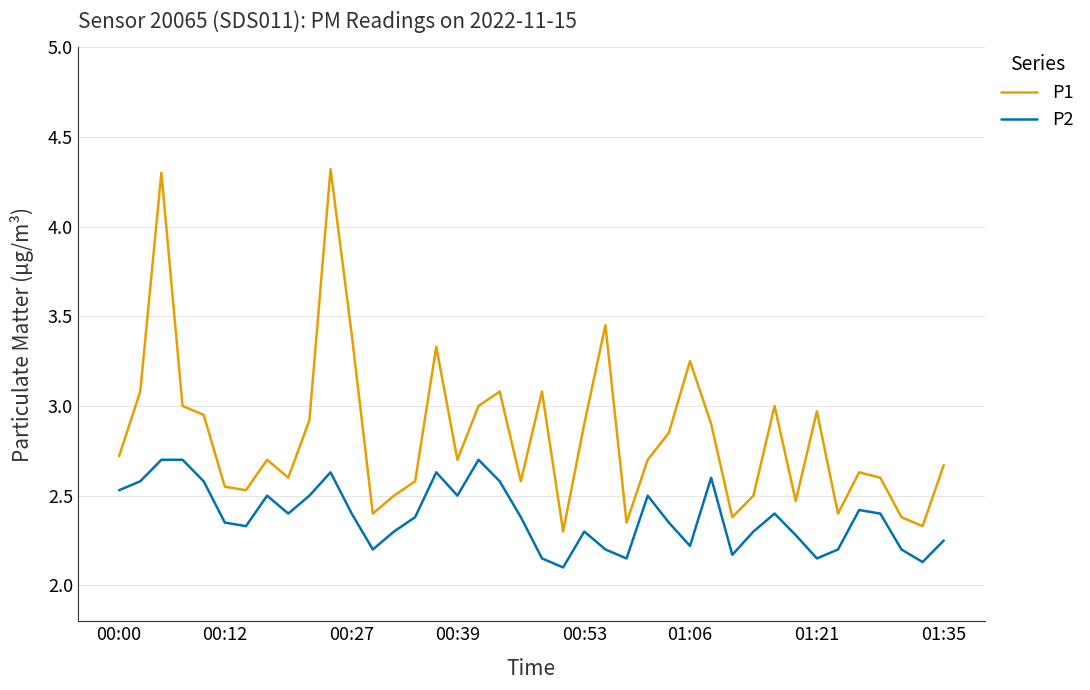

True or false: P1 and P2 intersect in this chart.

False